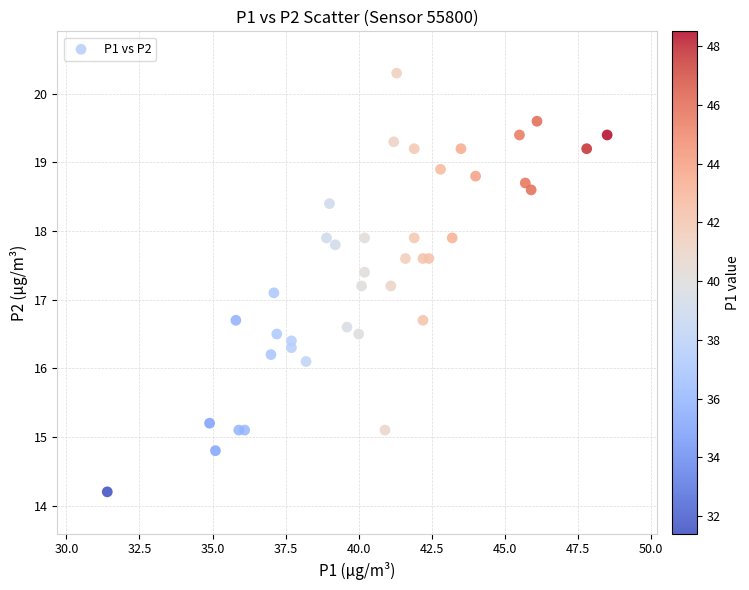

What Y value in the scatter plot is closest to 17?

17.1